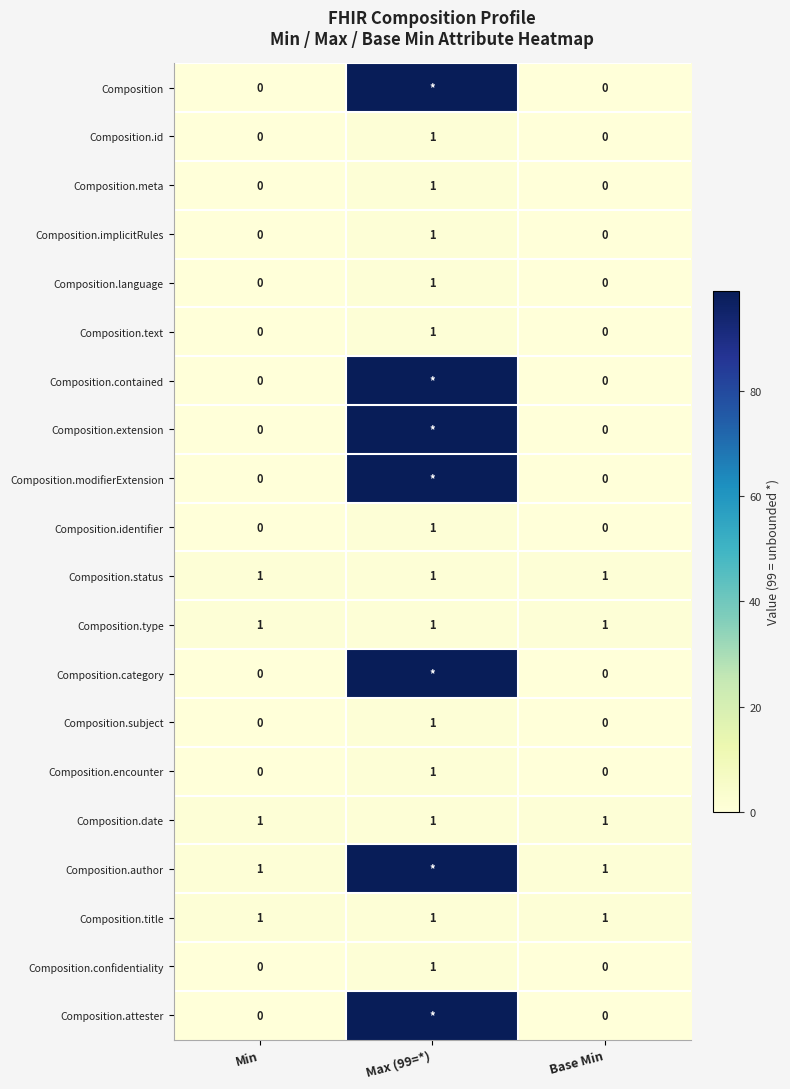

At how many categories does at least one series exceed 9?

1